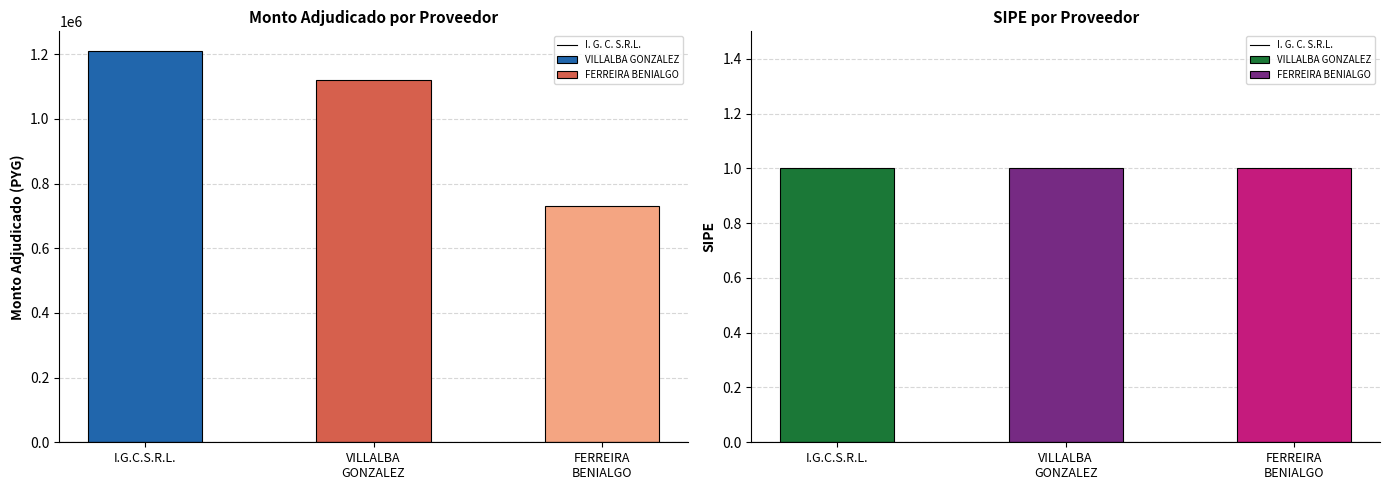

At which label does _sipe reach its minimum?

I. G. C. S.R.L.